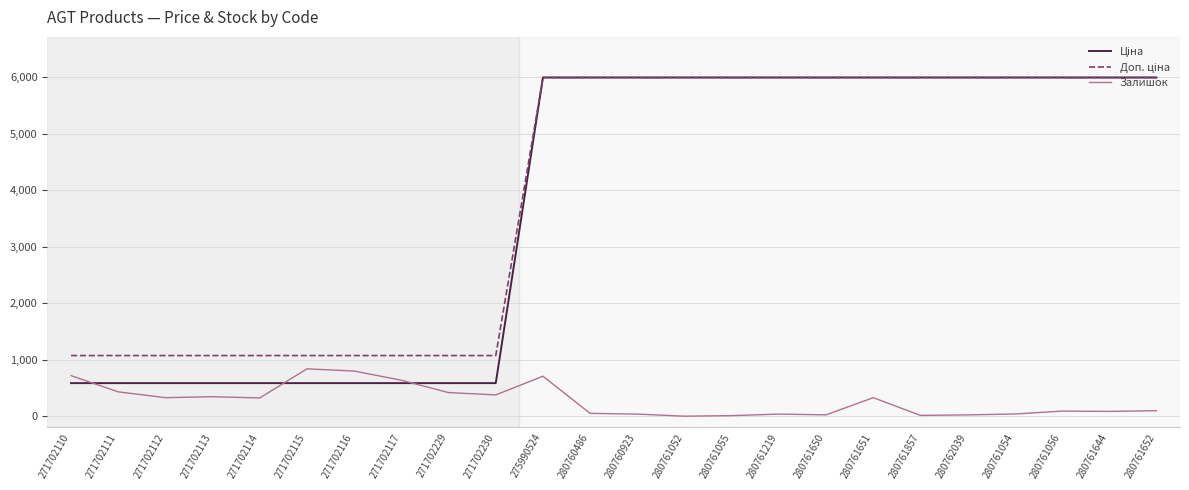

At which category is the sum across all series the highest?

275990524